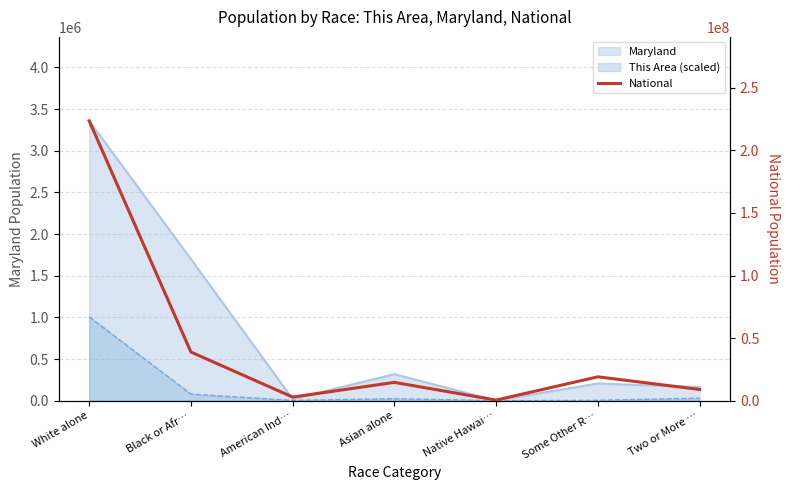

At which label does the data first exceed 14674252?

White alone